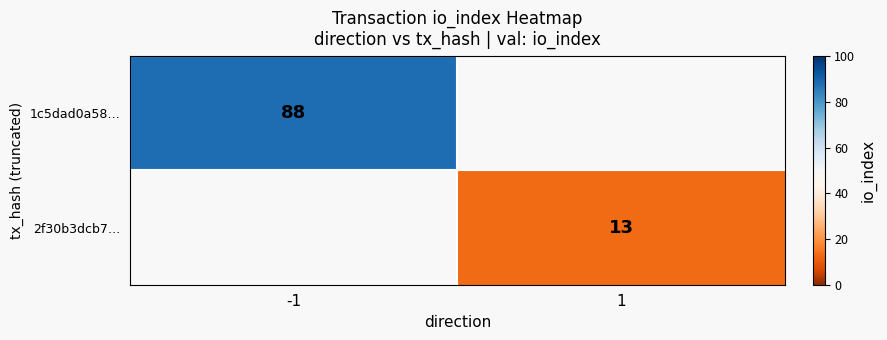

True or false: 2f30b3dcb7… has a value of 17 at 1.

False